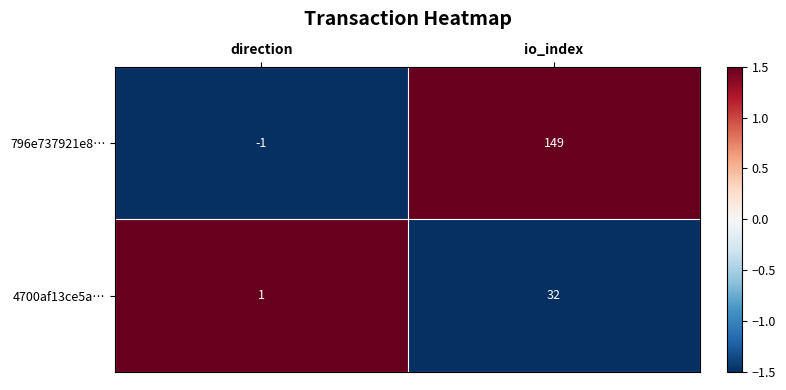

The value of 4700af13ce5a… at direction is 1. True or false?

True